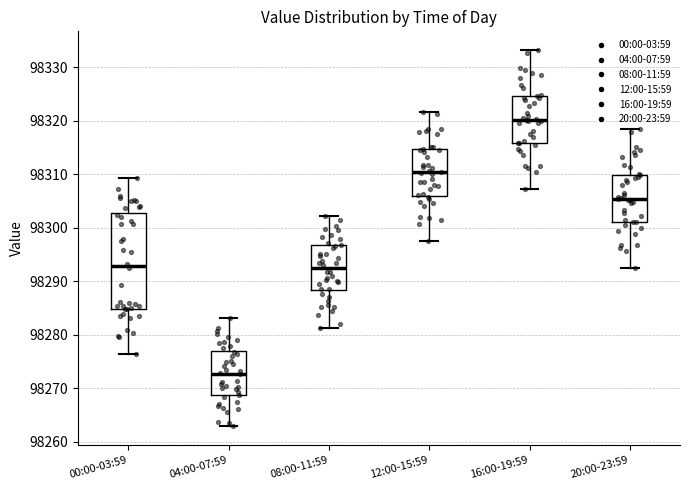

Which box is the tallest, from its lower edge to its upper edge?

00:00-03:59